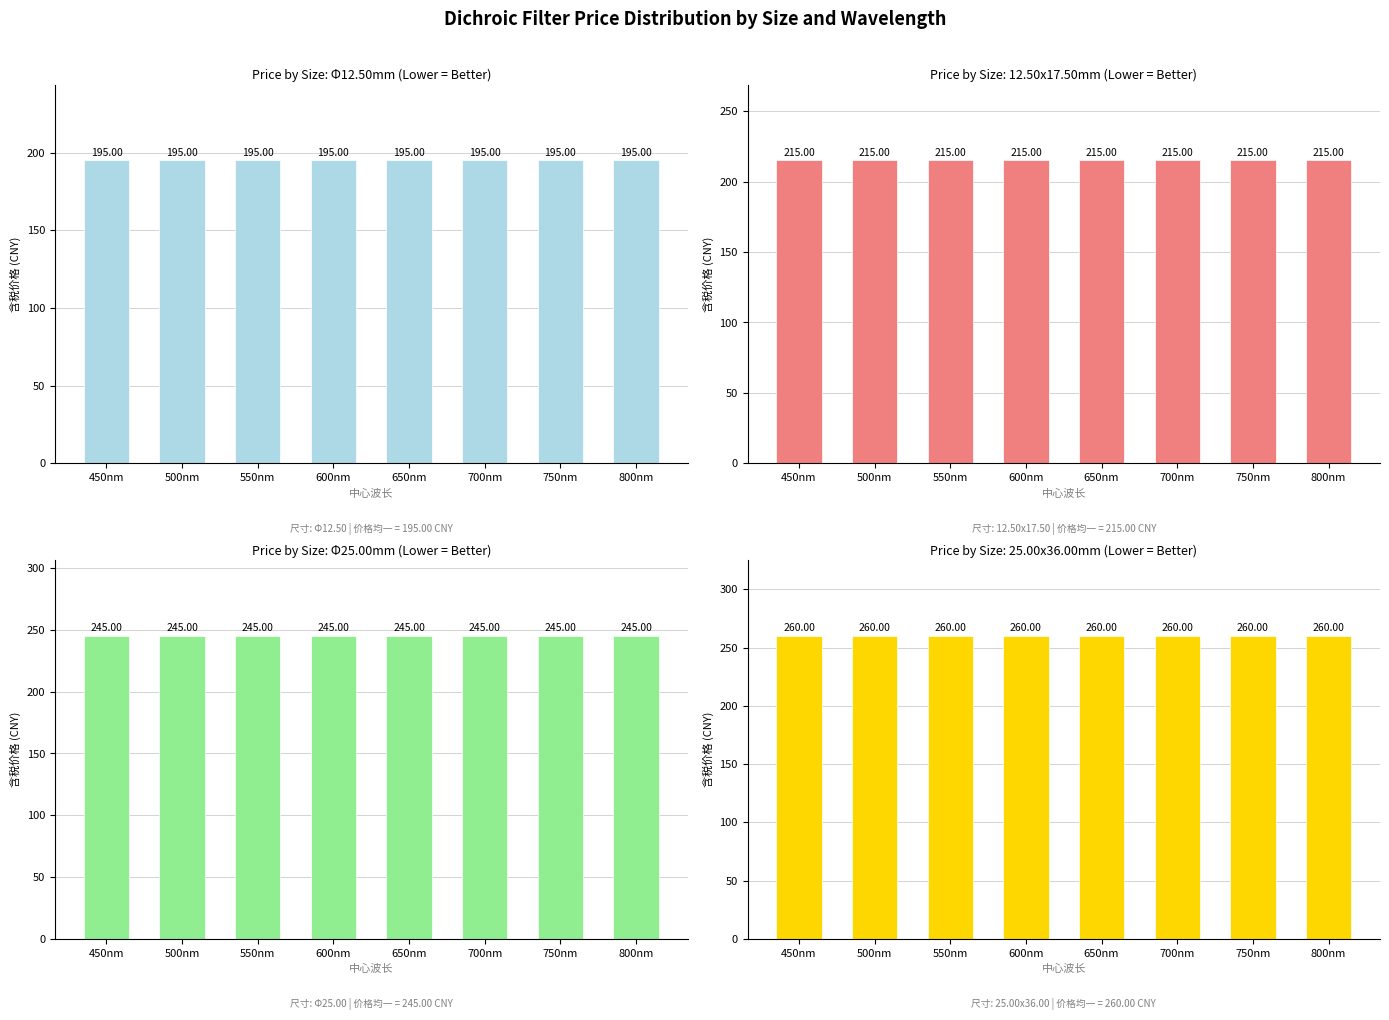

Reading left to right, extract all data points from this chart.

Φ12.50: 450nm=195	500nm=195	550nm=195	600nm=195	650nm=195	700nm=195	750nm=195	800nm=195
12.50x17.50: 450nm=215	500nm=215	550nm=215	600nm=215	650nm=215	700nm=215	750nm=215	800nm=215
Φ25.00: 450nm=245	500nm=245	550nm=245	600nm=245	650nm=245	700nm=245	750nm=245	800nm=245
25.00x36.00: 450nm=260	500nm=260	550nm=260	600nm=260	650nm=260	700nm=260	750nm=260	800nm=260